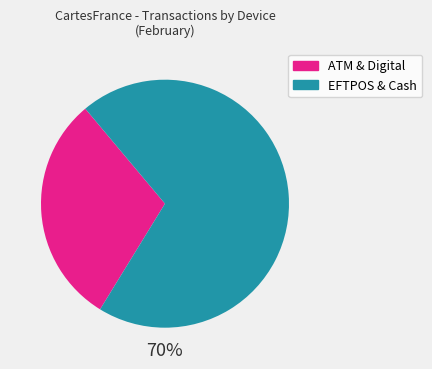

Is there any slice that represents more than half of the pie?

Yes